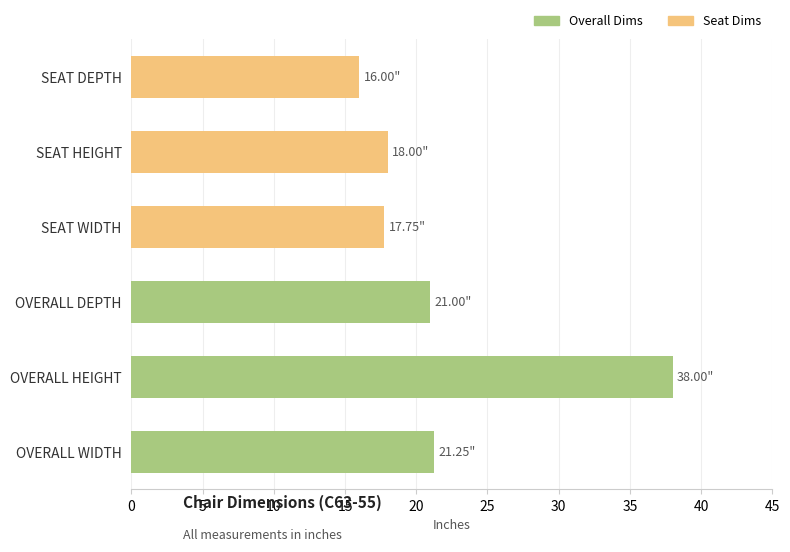

What is the average value?

22.0